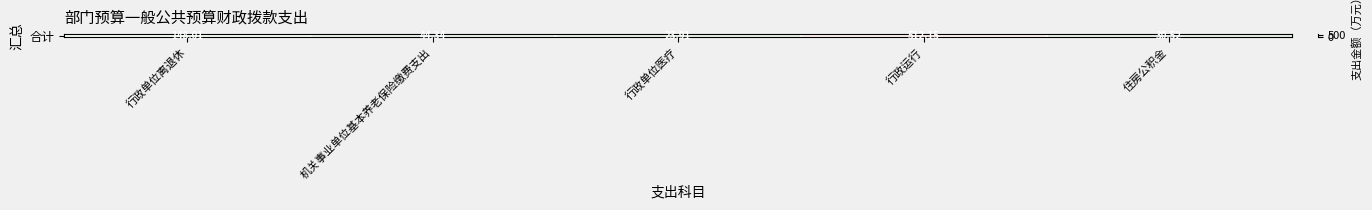

Reading left to right, extract all data points from this chart.

行政单位离退休=148.0	机关事业单位基本养老保险缴费支出=44.3	行政单位医疗=23.9	行政运行=512.1	住房公积金=30.5